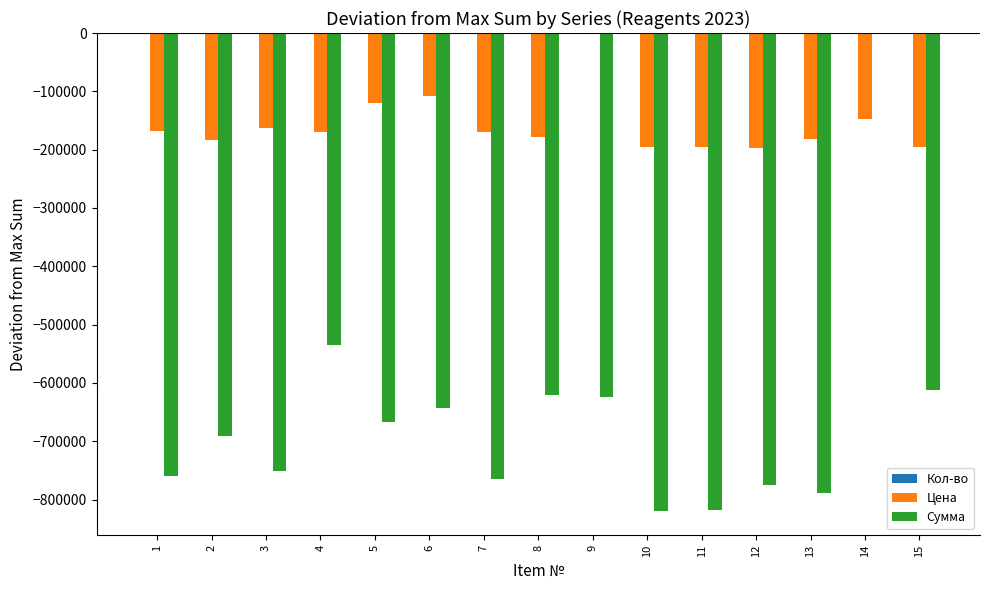

At which category is the sum across all series the highest?

14